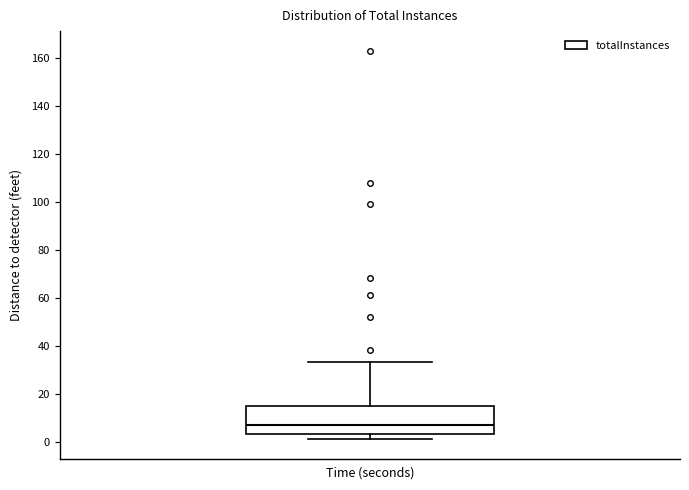

Where does the median line of the box sit on the y-axis? The values are not printed on the chart, so give them approximately, as read against the axis.

8